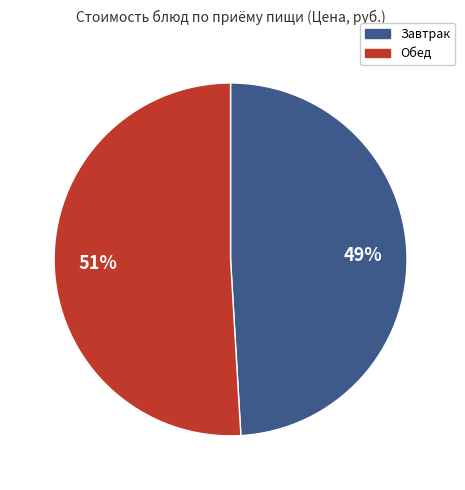

To the nearest percent, what is the average slice percentage?

50%